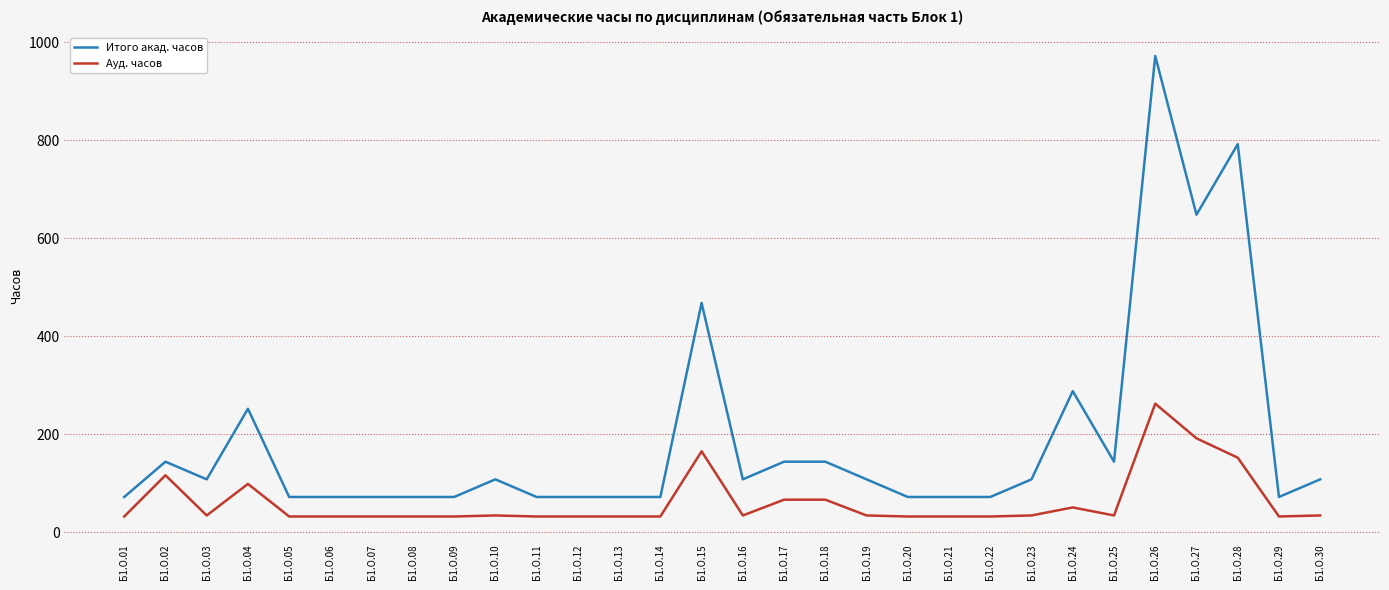

Is it true that Итого акад. часов equals 144.0 at Б1.О.25?

True